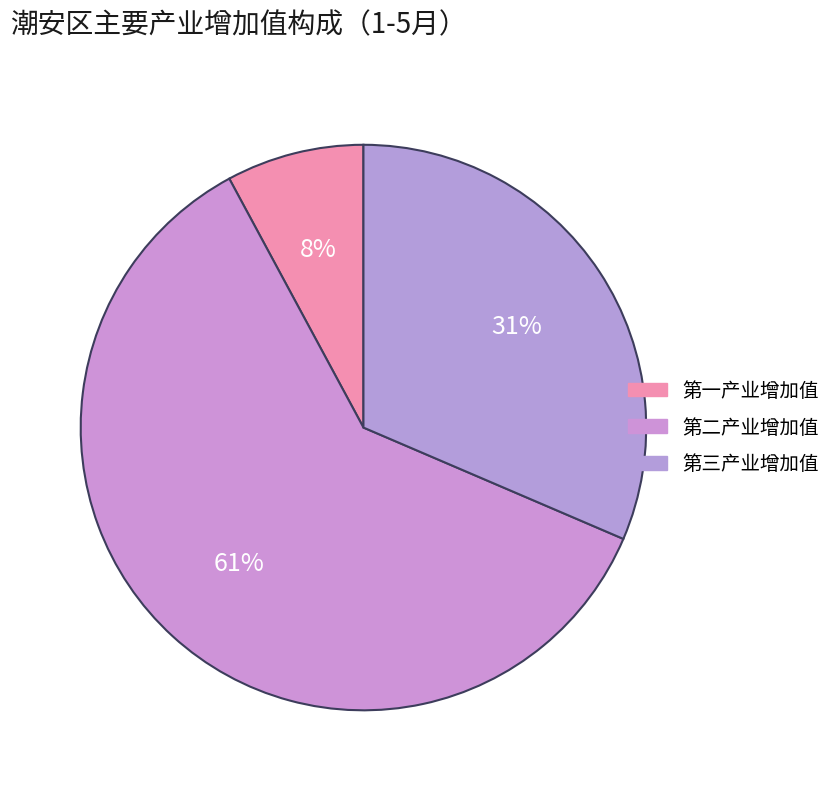

Which category has the biggest portion of the pie?

第二产业增加值